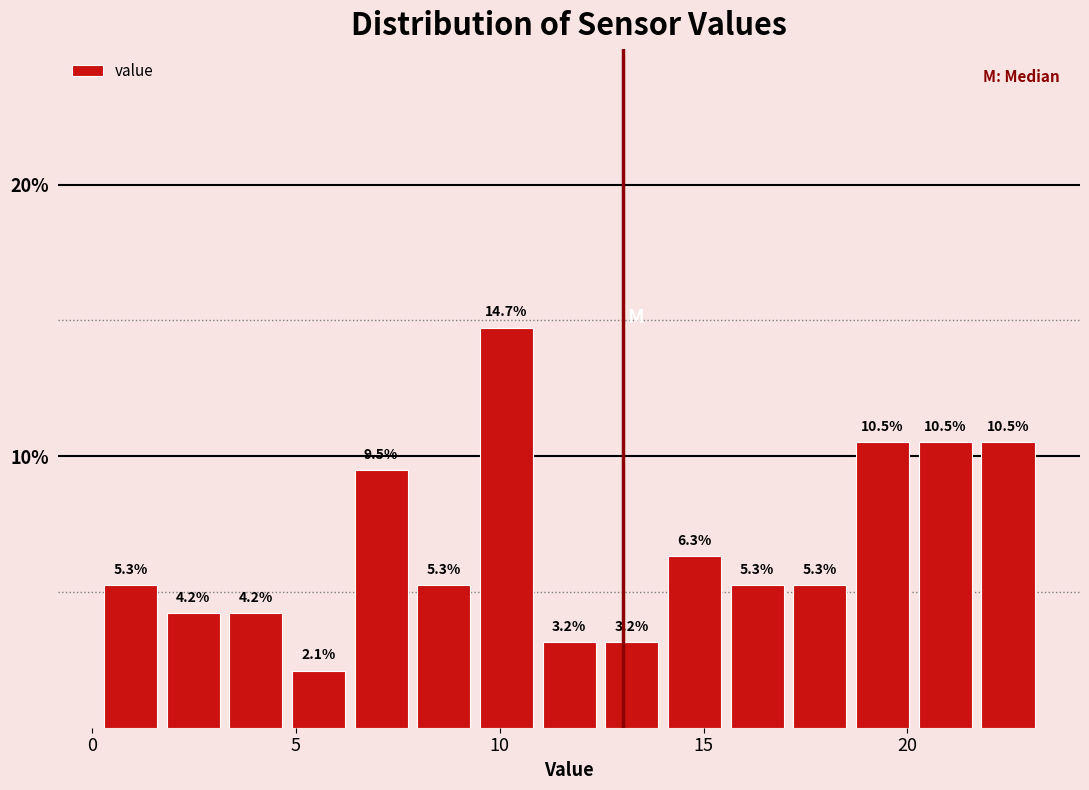

Around what value on the x-axis is the tallest bar? Give the approximate position of its centre, as read against the axis.

10.0